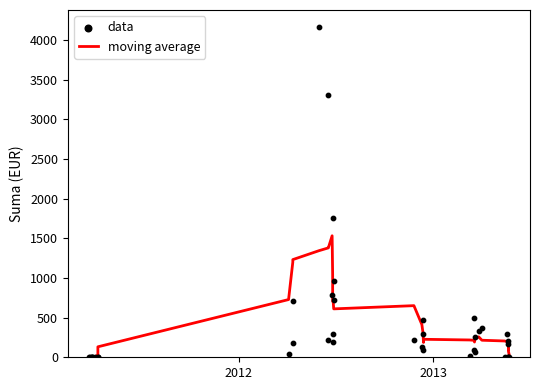

Which series reaches the minimum Y coordinate?

moving average